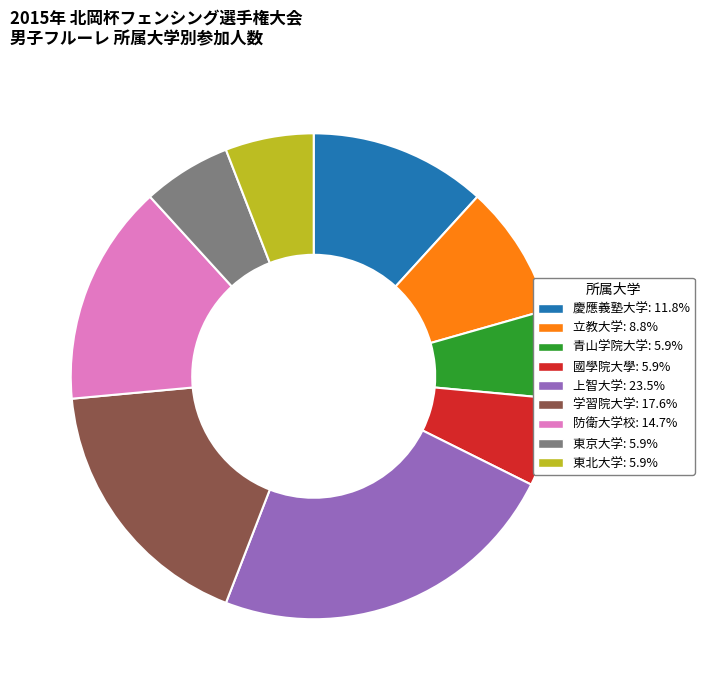

Count the number of slices in the pie.

9